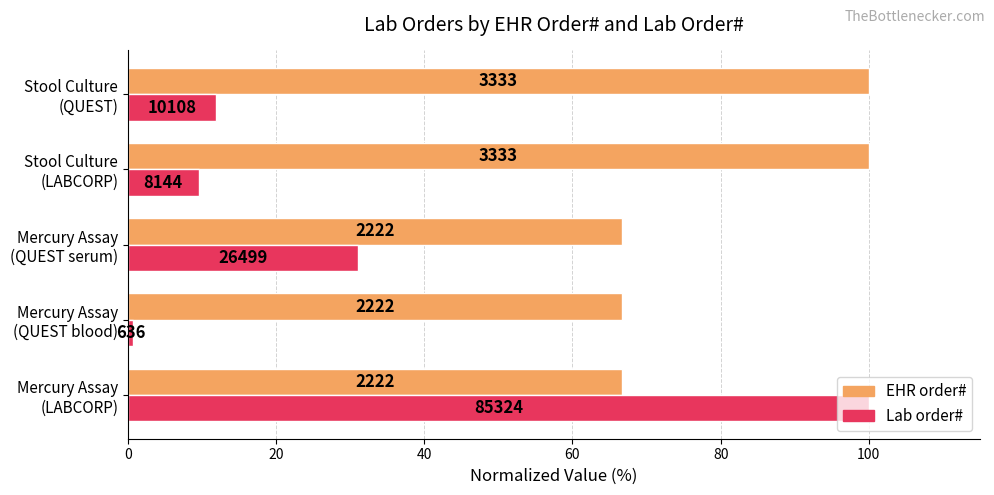

What are all the series names shown in the legend?

EHR order#, Lab order#